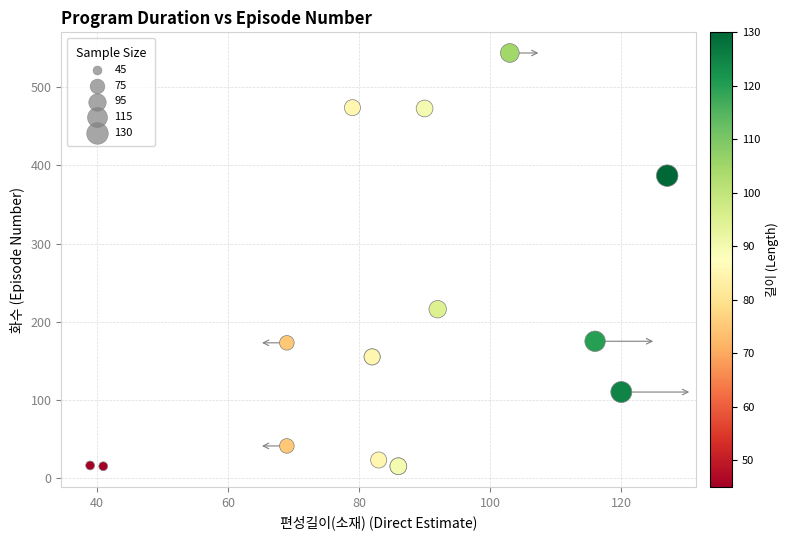

What Y value in the scatter plot is closest to 279?

216